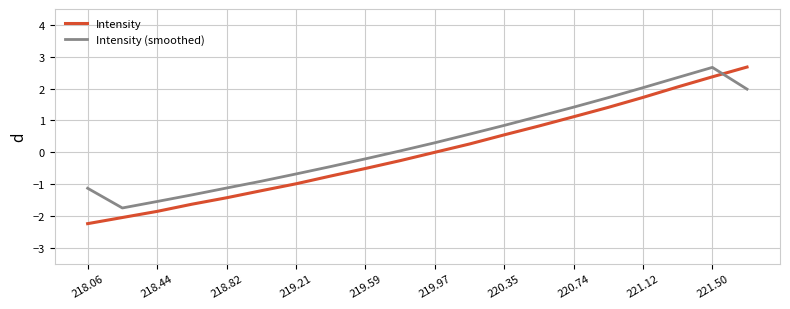

What is the difference between the maximum and minimum values in the Intensity series?

4.9